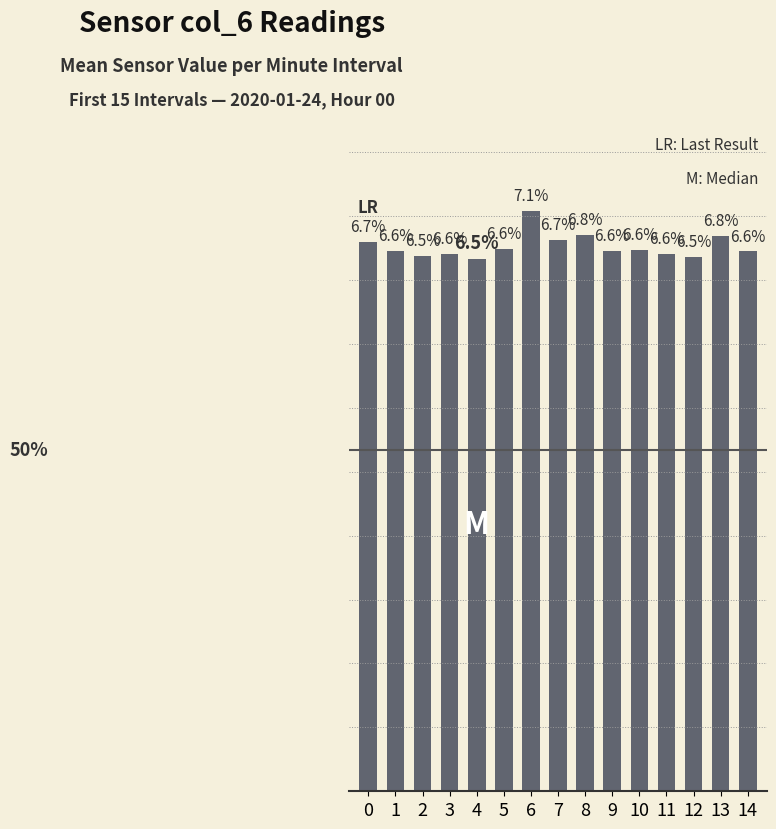

Rank the categories by value from lowest to highest.

4, 12, 2, 11, 3, 14, 1, 9, 10, 5, 0, 7, 13, 8, 6